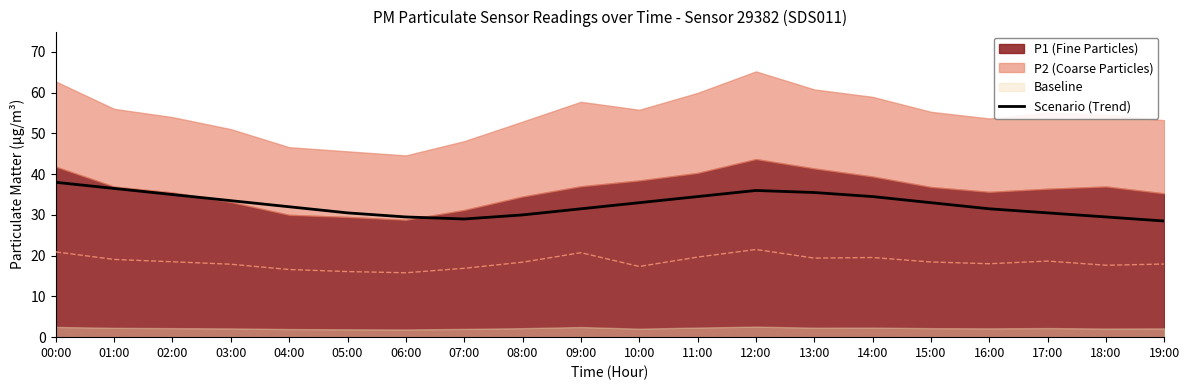

What is the label of the 4th point from the right?

16:00